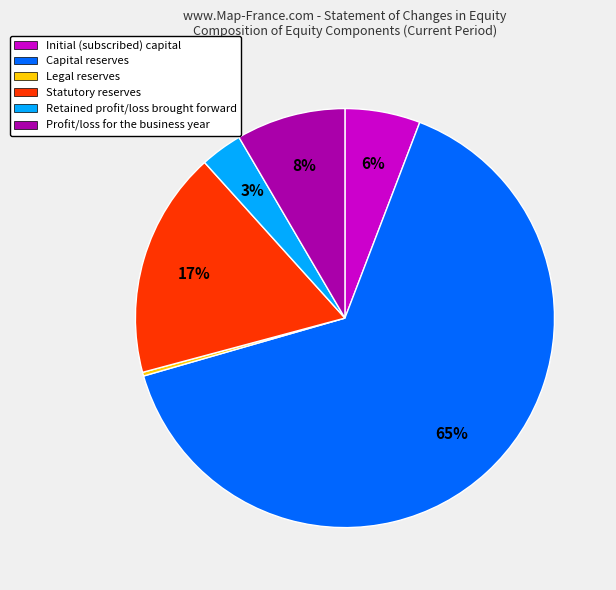

Which category has the biggest portion of the pie?

Capital reserves